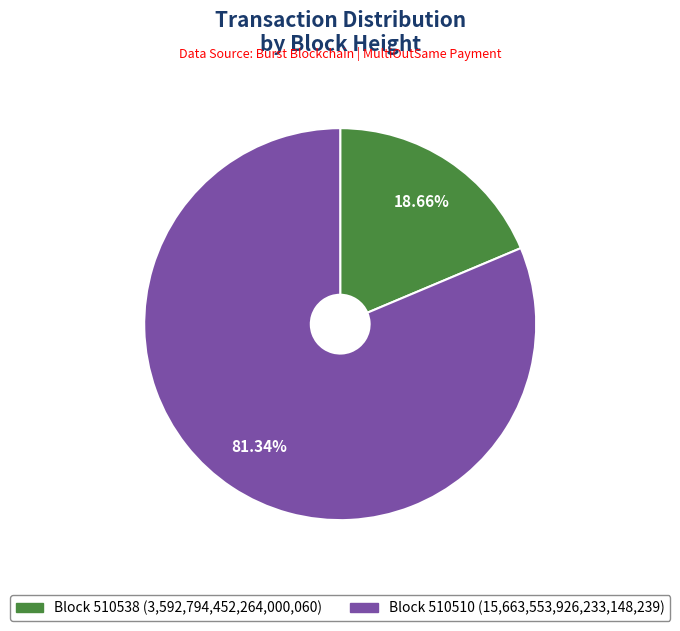

Is there a majority slice in this chart?

Yes